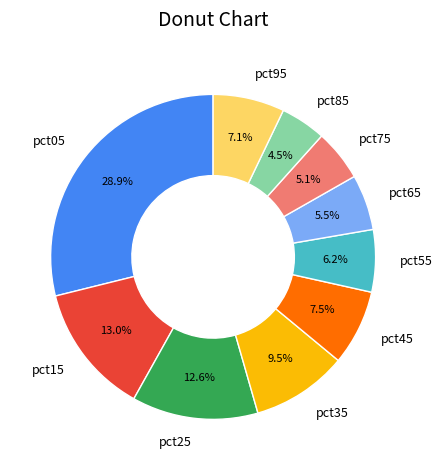

To the nearest percent, what portion does pct55 represent?

6%